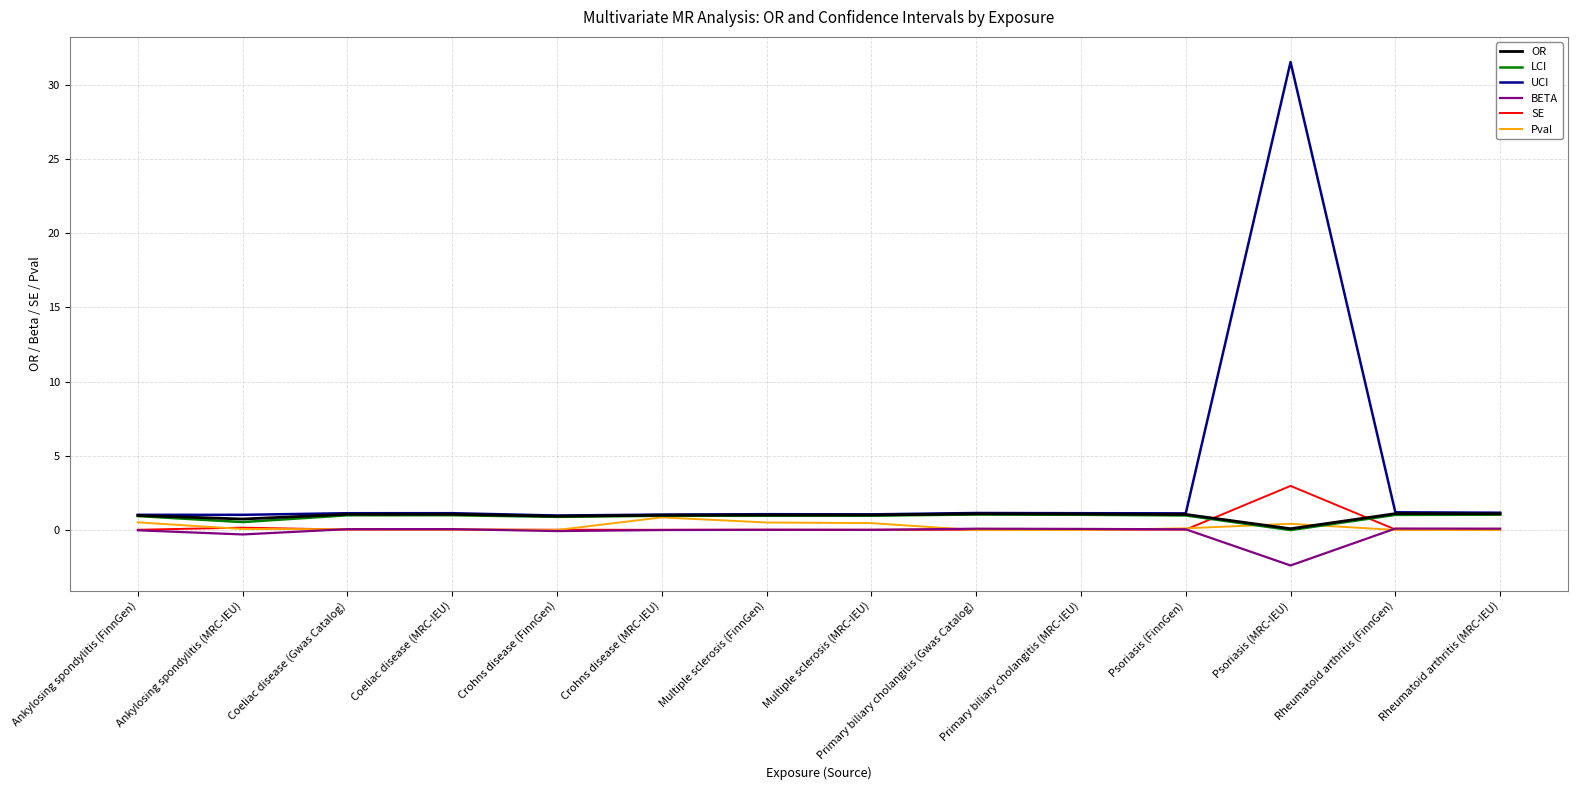

At how many categories does at least one series exceed 30?

1